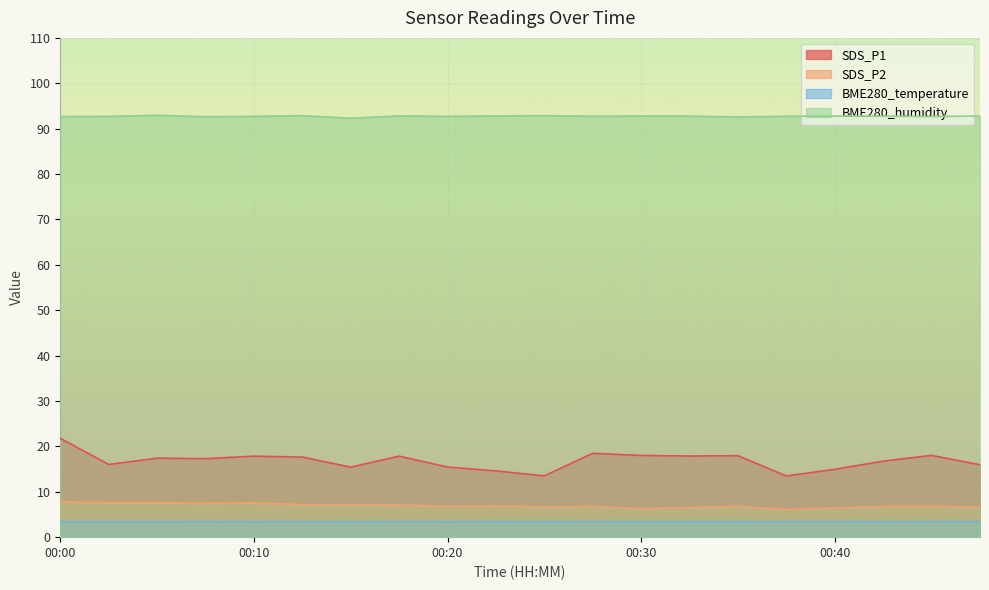

How many interior local peaks does the BME280_temperature series have?

3